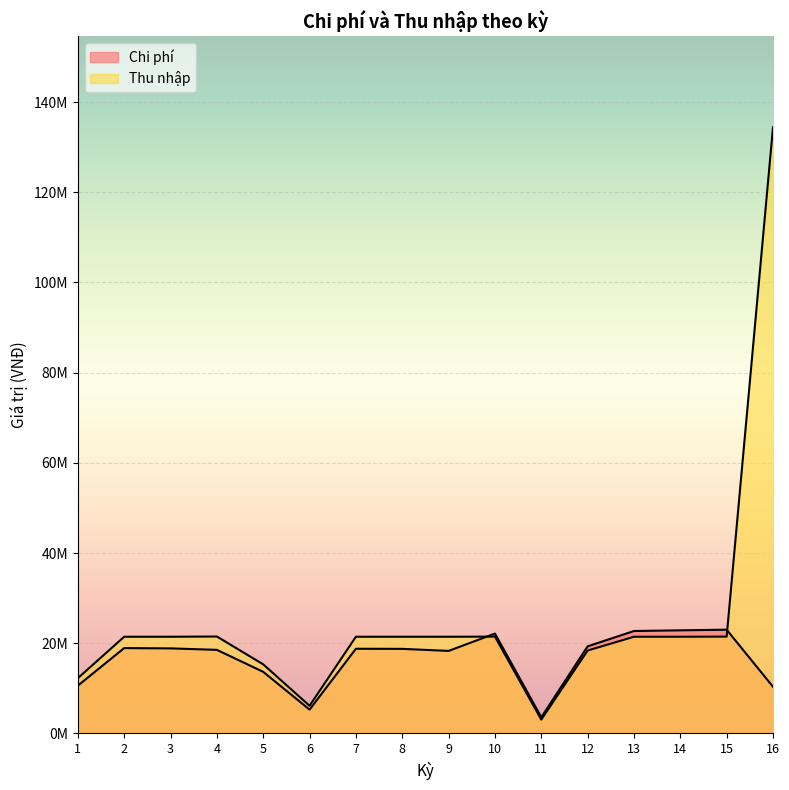

What is the value of the Thu nhập point at the 9th from the left?

21437500